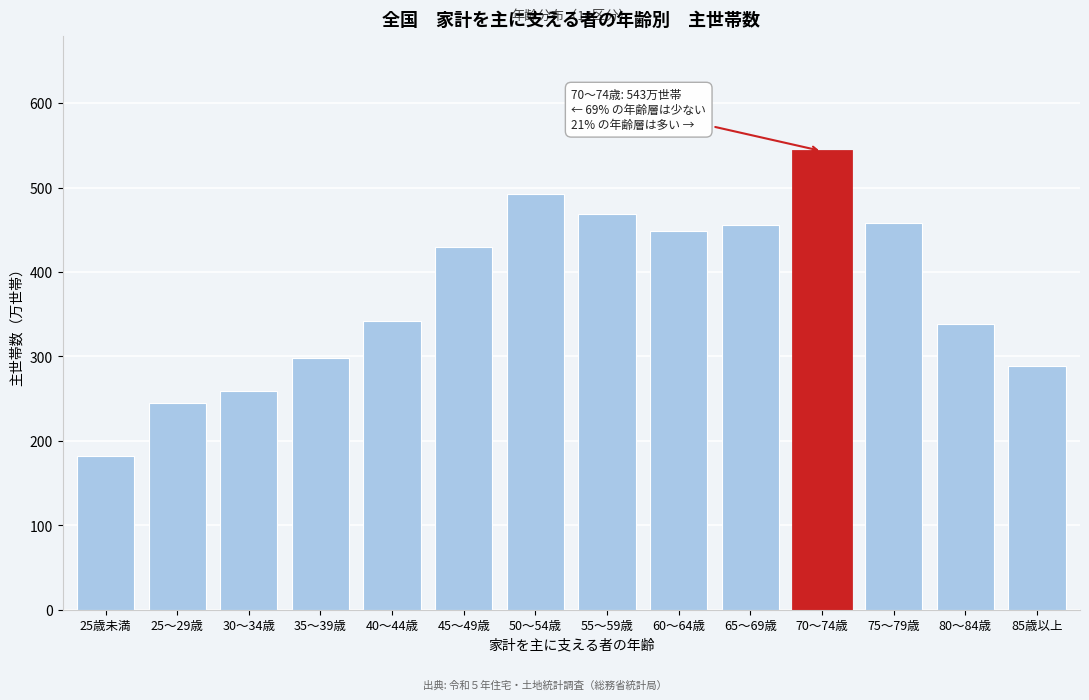

What is the ratio of the value at 65～69歳 to the value at 25～29歳?

1.9